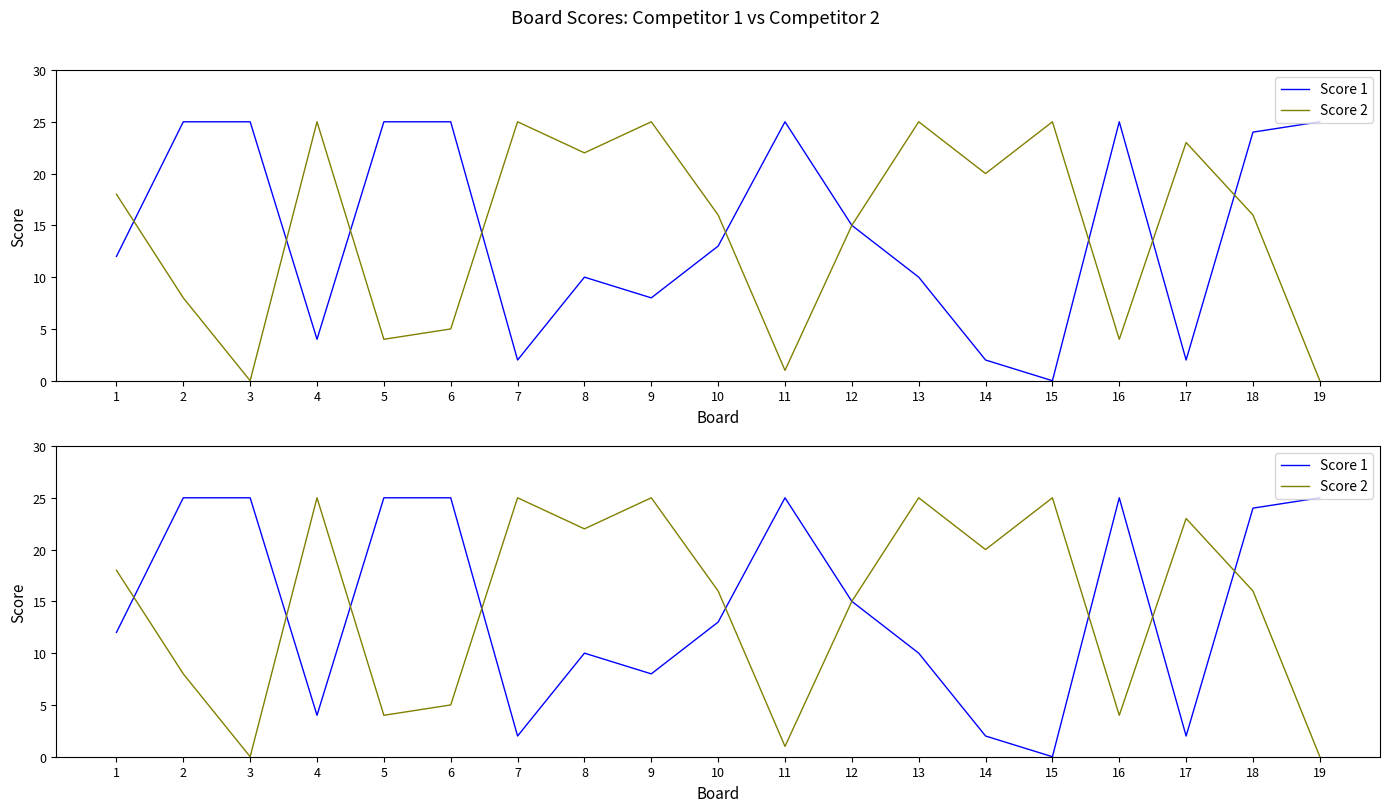

The value of Score 2 at 3 is -12. True or false?

False